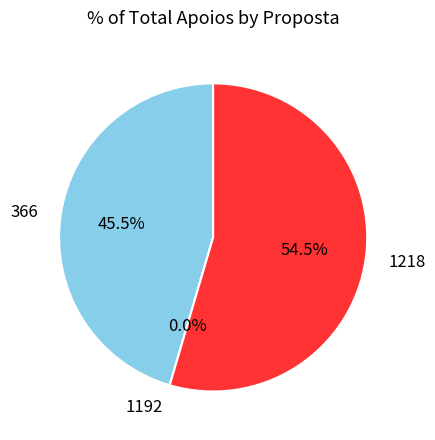

What percentage is the 1218 slice, to the nearest percent?

55%